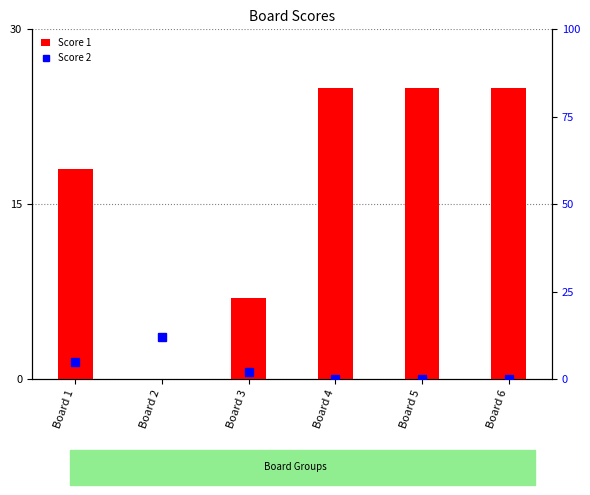

Rank the series at Board 1 from lowest to highest value.

Score 2, Score 1